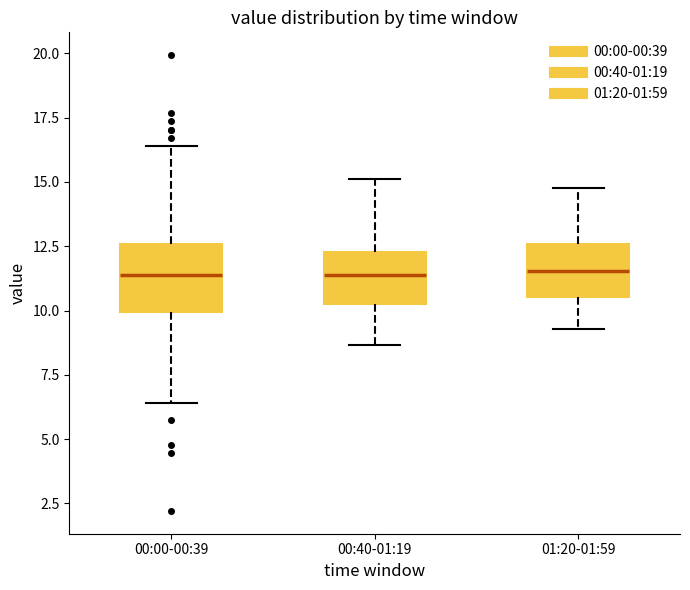

Reading left to right, transcribe this box plot: for each box, give where its median line is, the range the box spans, and where its two whiskers end, as read against the y-axis. The values are not printed on the chart, so give them approximately, as read against the axis.

00:00-00:39: median 11.5, box 10.0 to 12.5, whiskers 6.5 to 16.5
00:40-01:19: median 11.5, box 10.5 to 12.5, whiskers 8.5 to 15.0
01:20-01:59: median 11.5, box 10.5 to 12.5, whiskers 9.5 to 15.0